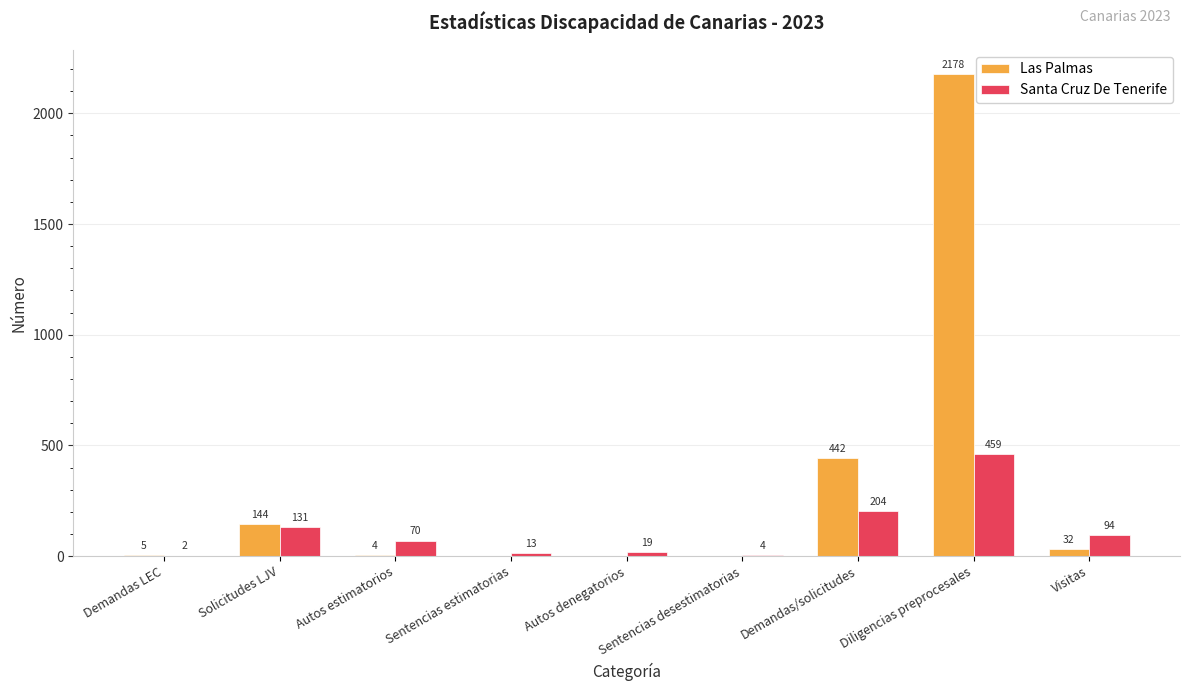

What are all the series names shown in the legend?

Las Palmas, Santa Cruz De Tenerife